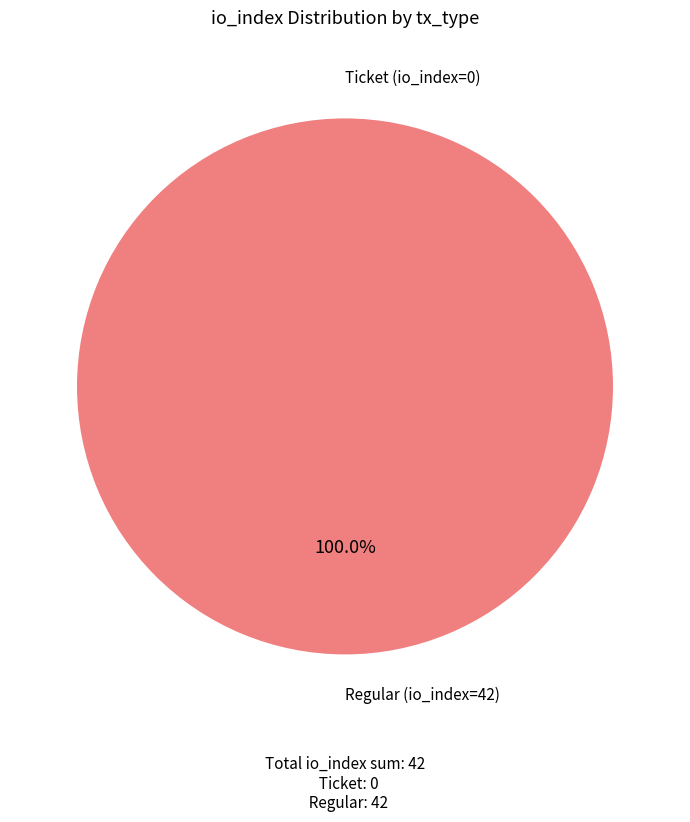

How many slices are in this pie chart?

2